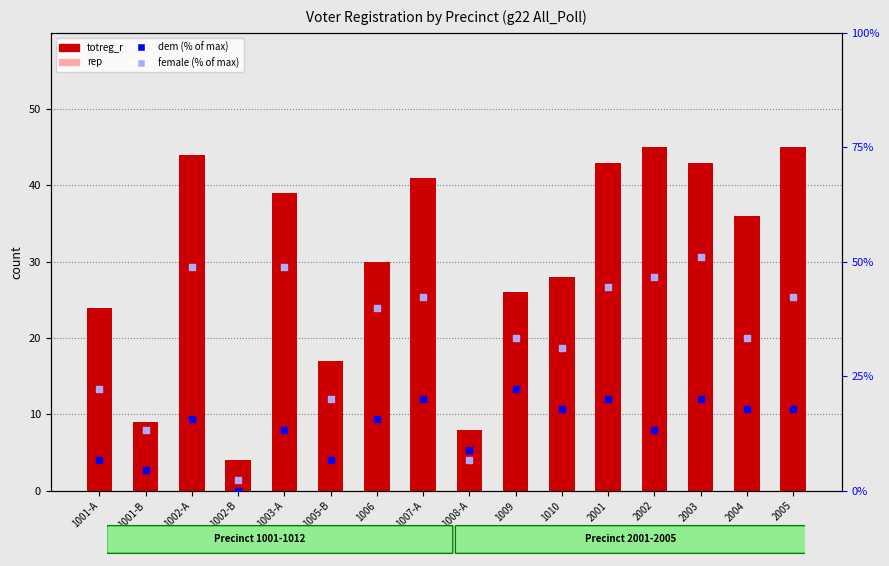

Is the value of dem (% of max reg) at 1008-A greater than the value of rep at 1002-B?

Yes